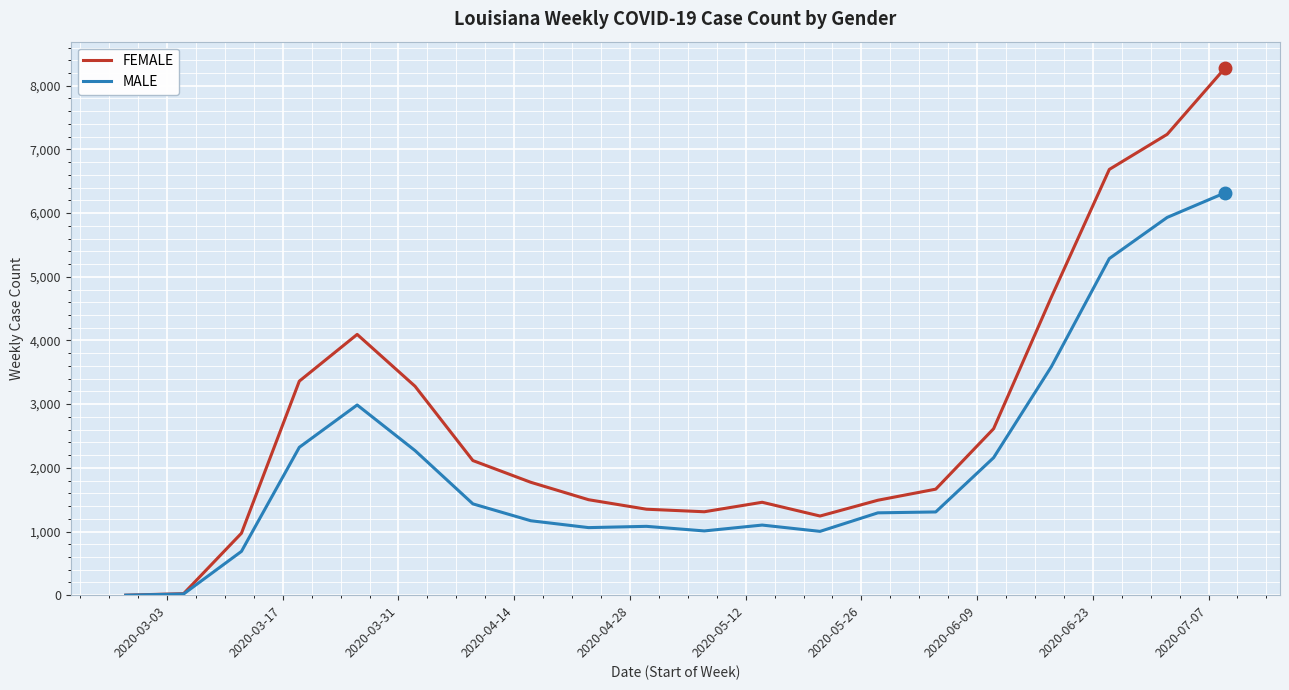

Which series has the largest total across all categories?

FEMALE